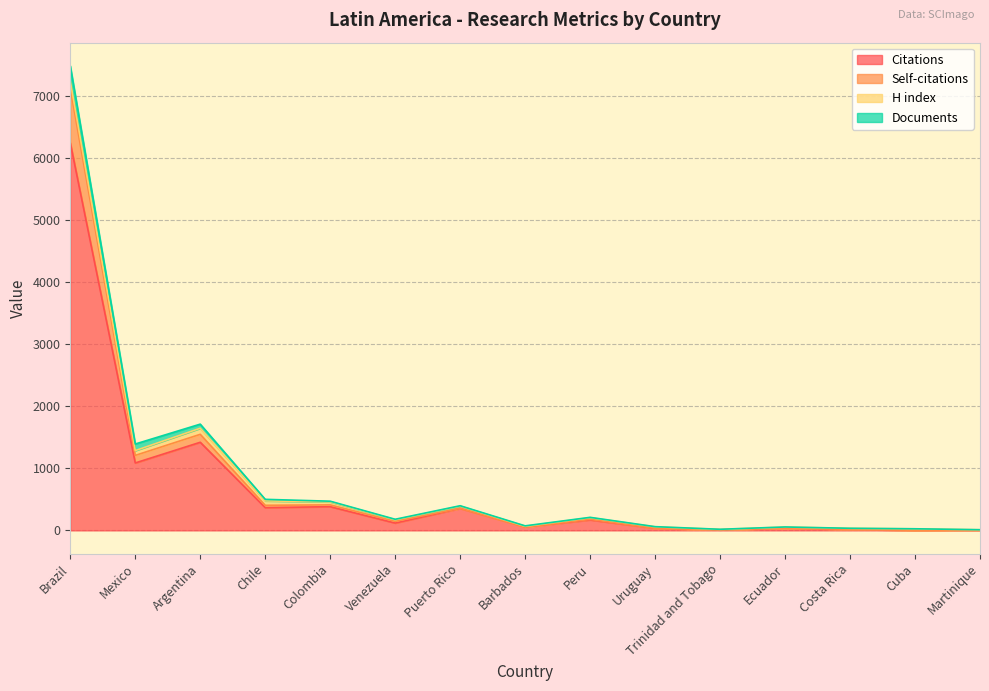

At which category is the sum across all series the highest?

Brazil